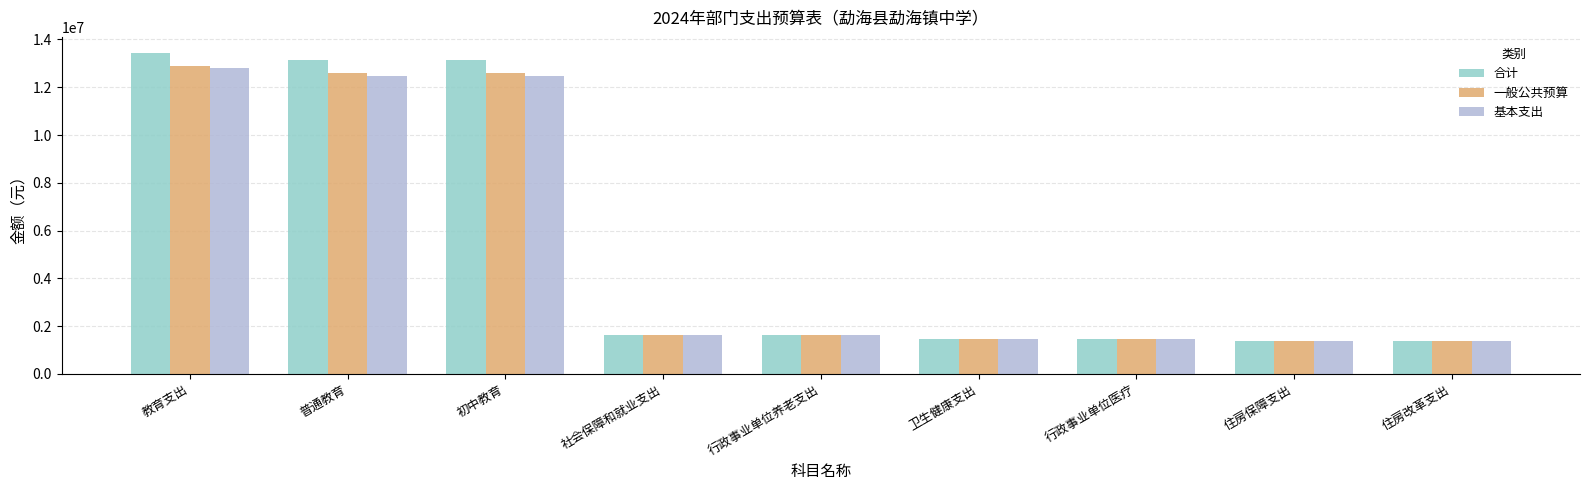

The value of 一般公共预算 at 卫生健康支出 is 391238.7. True or false?

False